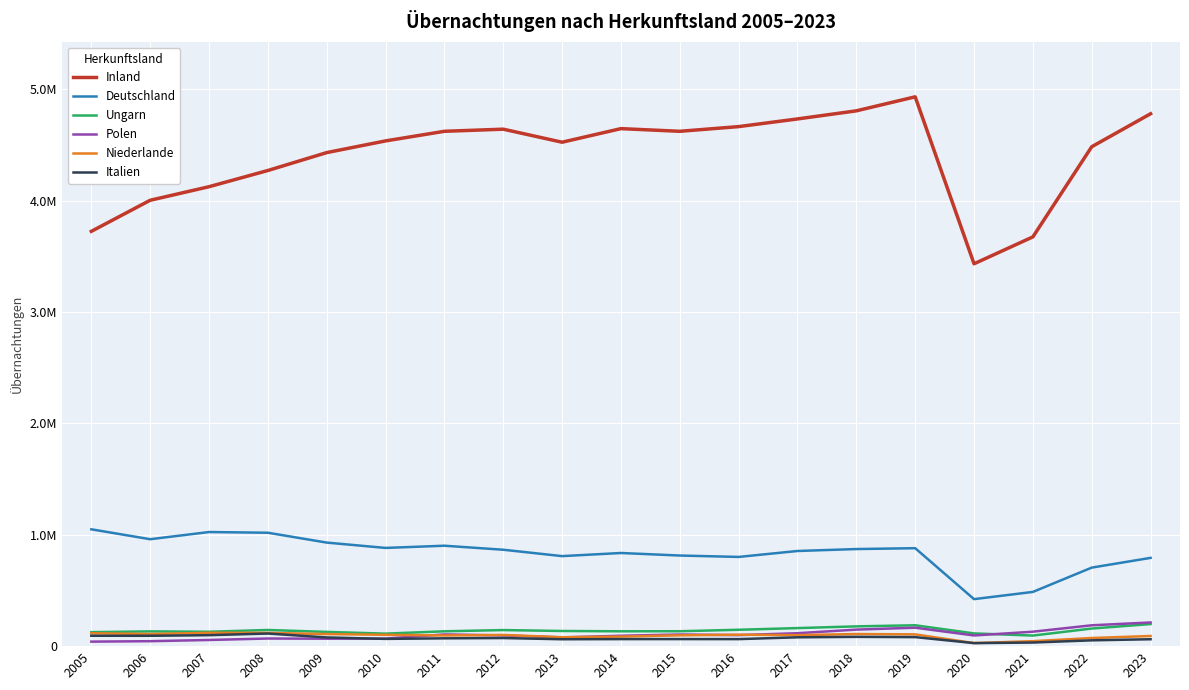

What is the minimum value shown in the chart?

27345